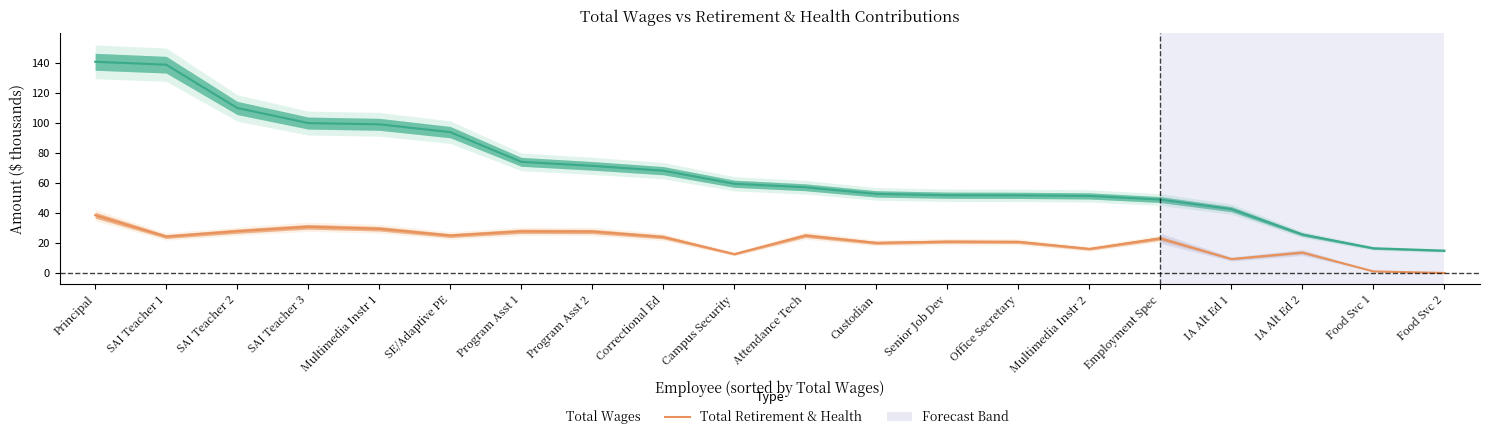

How many values in the Total Wages series exceed 59?

10